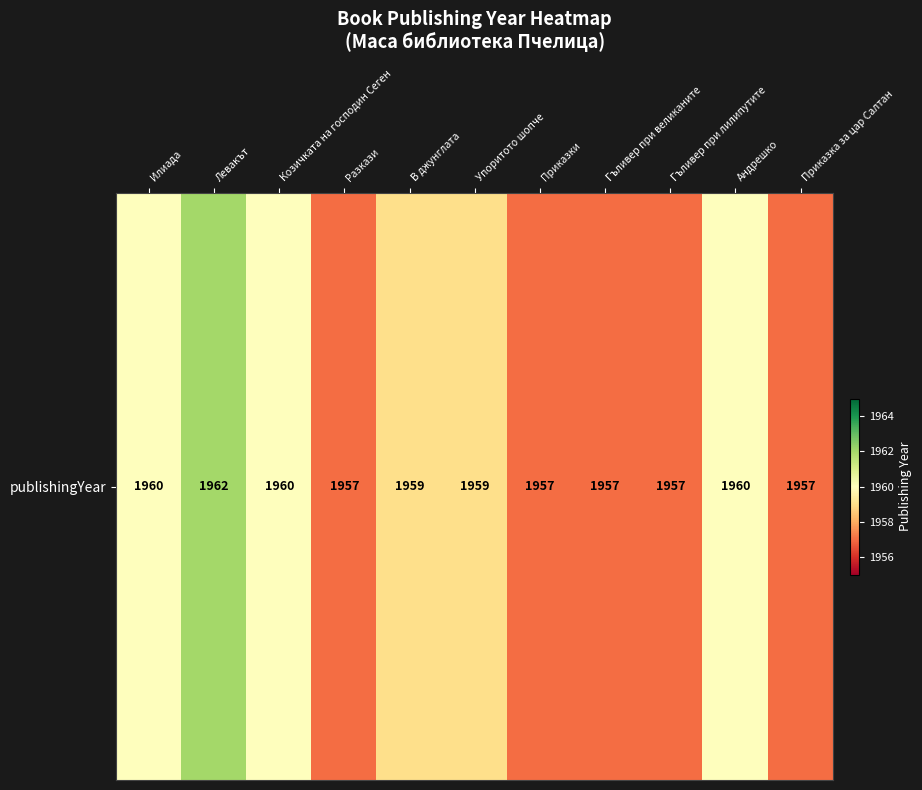

How many values are below 1959?

5